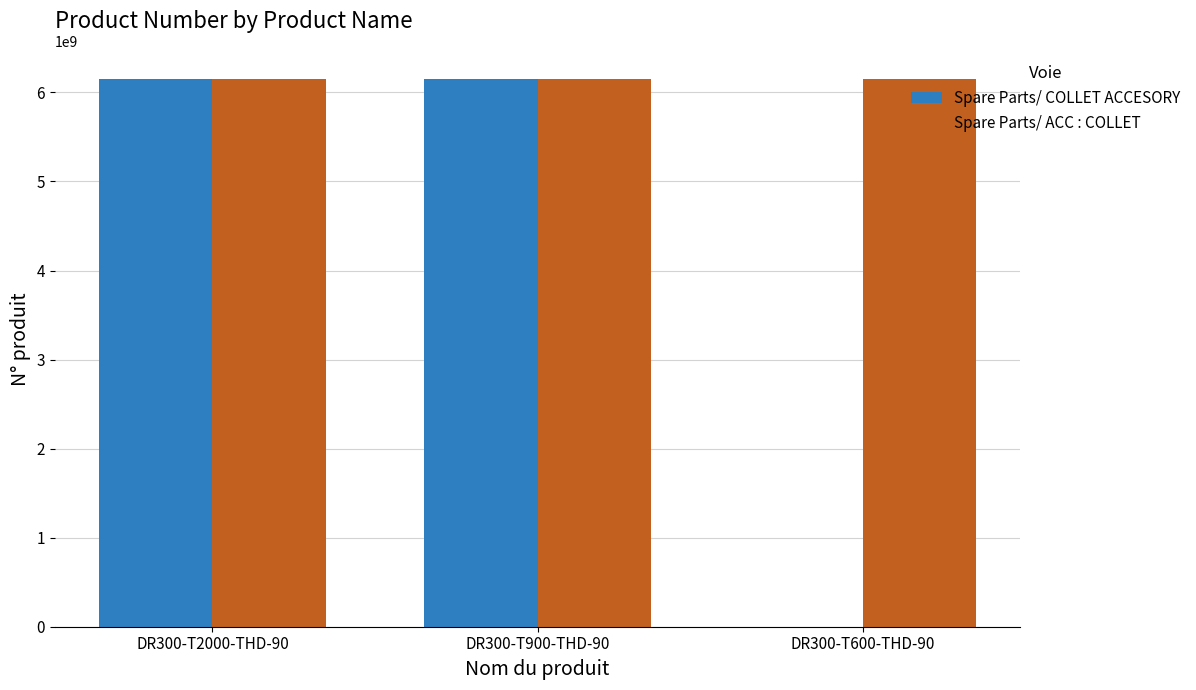

How many positive values does the Spare Parts/ COLLET ACCESORY series have?

2